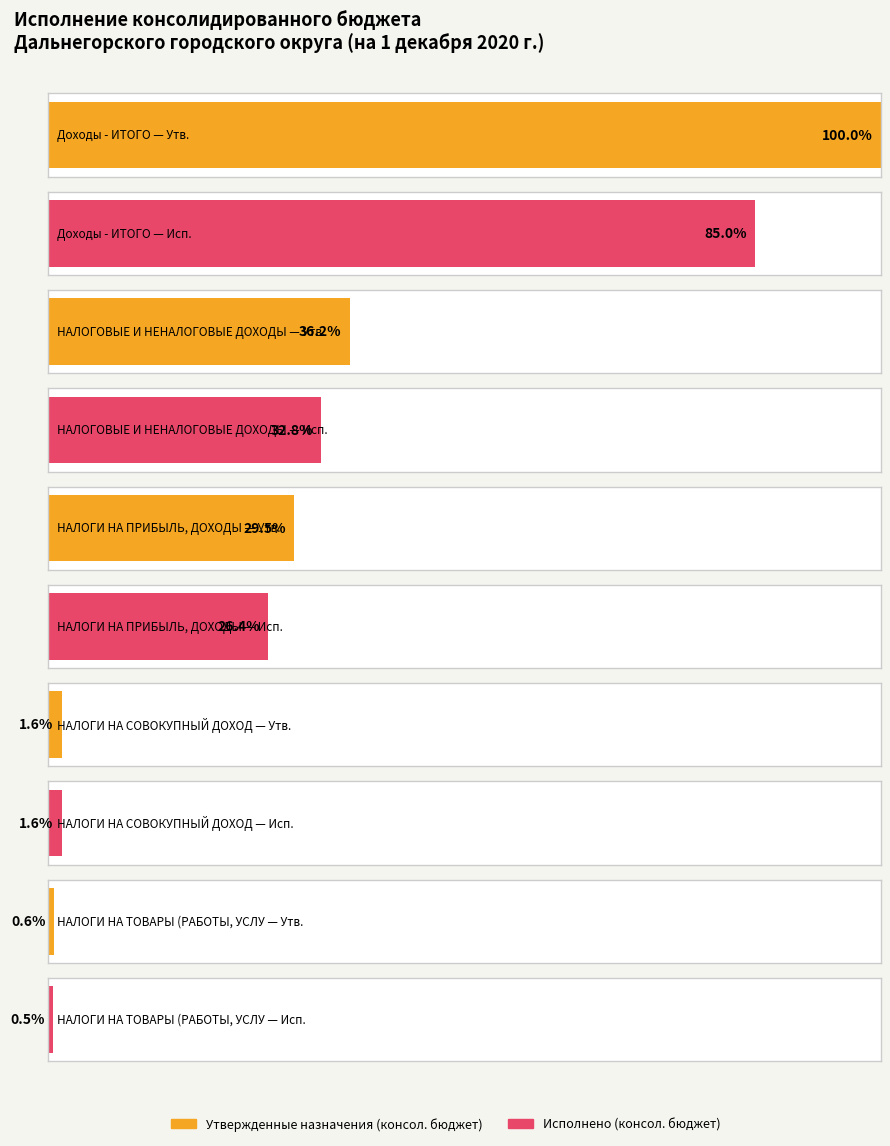

What are all the series names shown in the legend?

Утвержденные назначения (консол. бюджет), Исполнено (консол. бюджет)